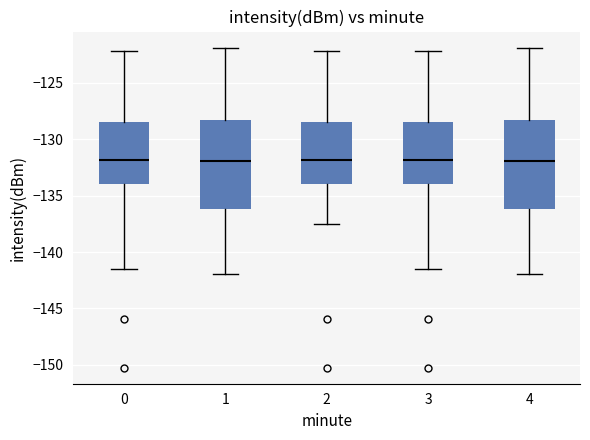

Where does the upper whisker of the box at x = 4 end on the y-axis? The values are not printed on the chart, so give them approximately, as read against the axis.

-122.0